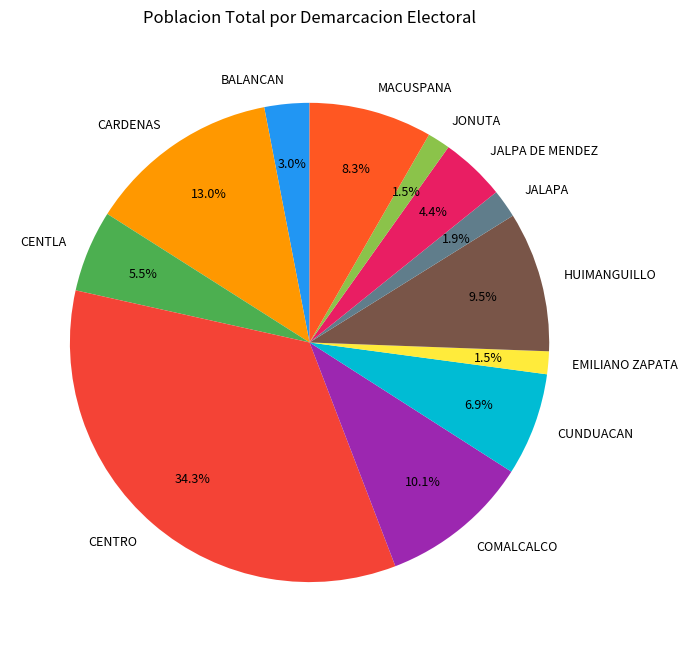

Which slice is the largest?

CENTRO